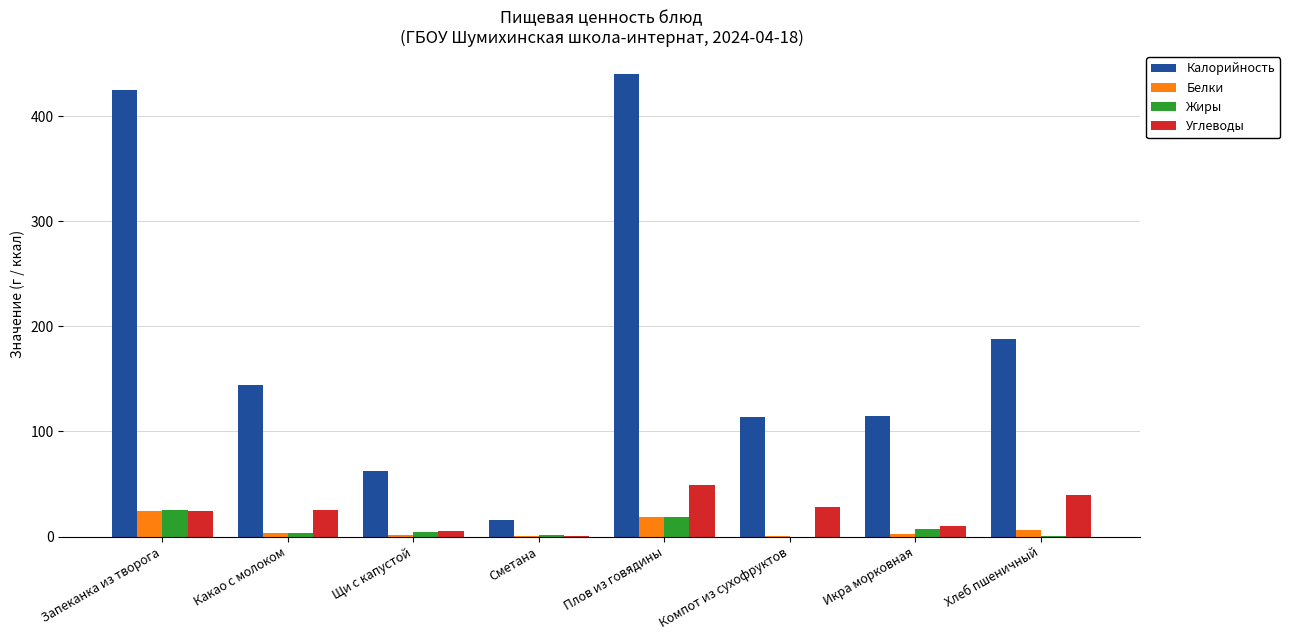

At which category does the chart reach its peak across all series?

Плов из говядины